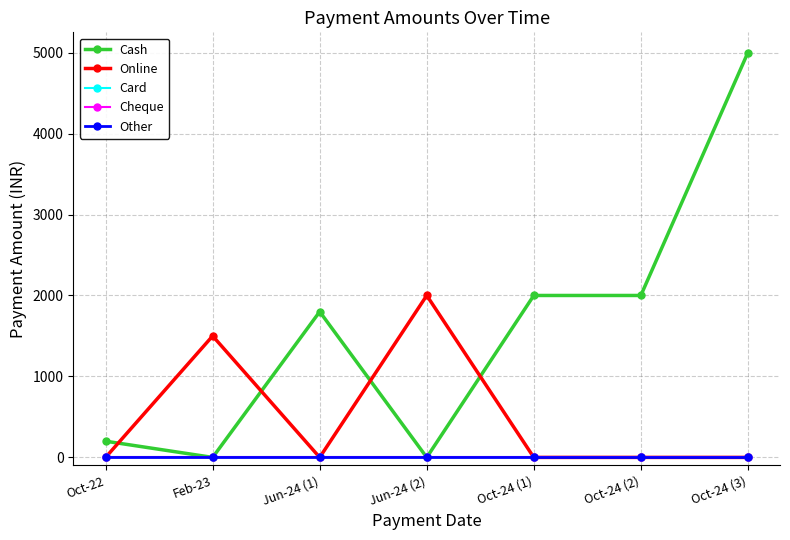

The Card series shows 0 at Oct-24 (2). True or false?

True